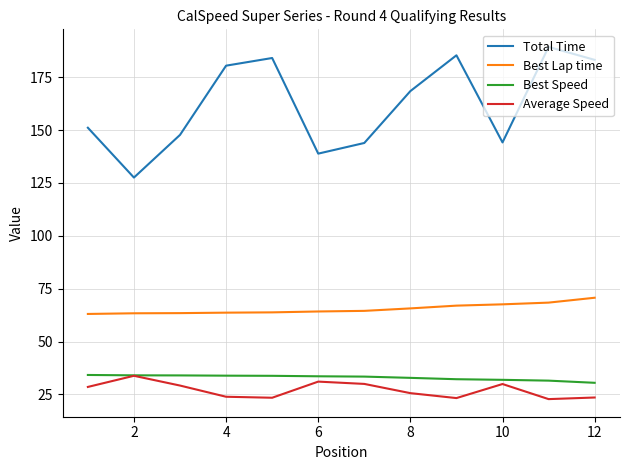

What is the lowest value of the Average Speed series?

22.8